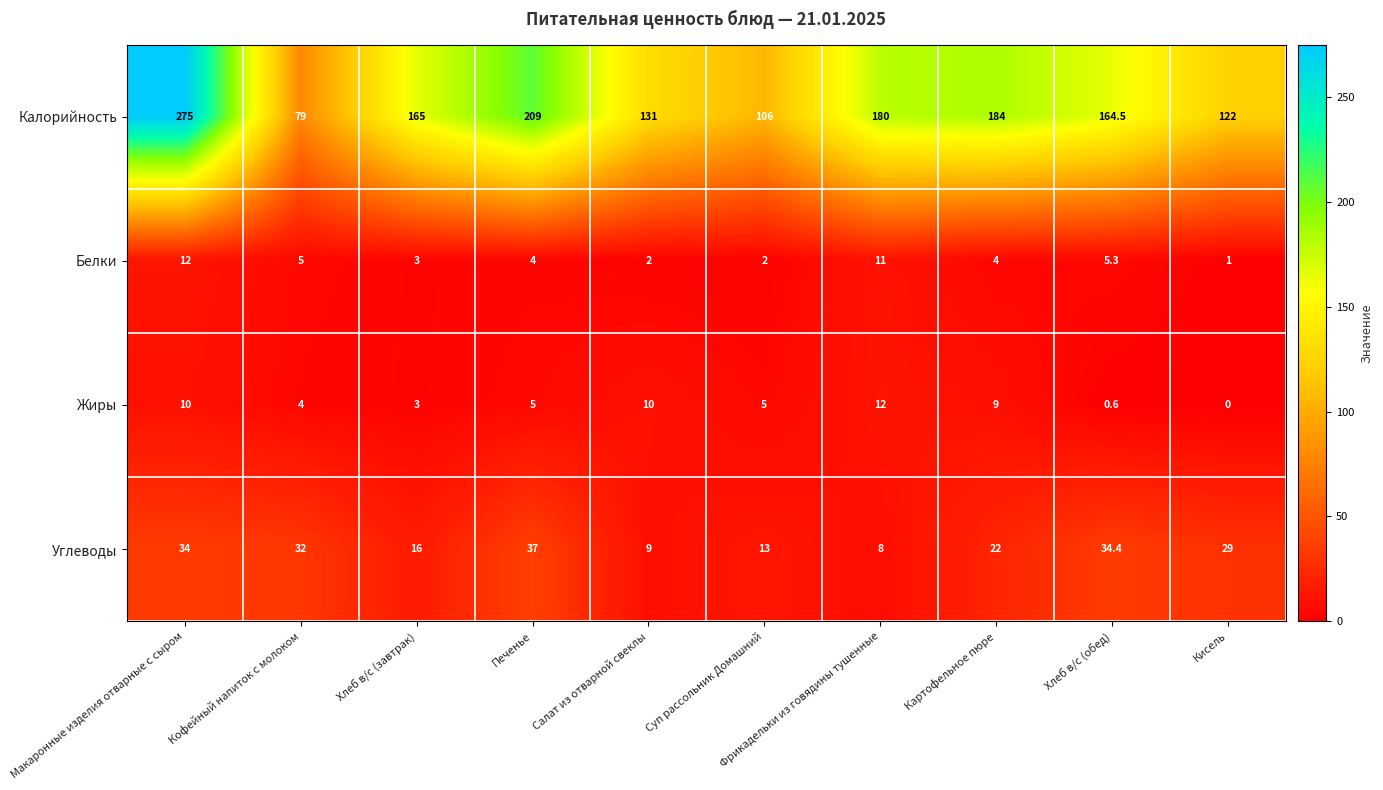

What is the difference between the highest and lowest values at Кисель?

122.0